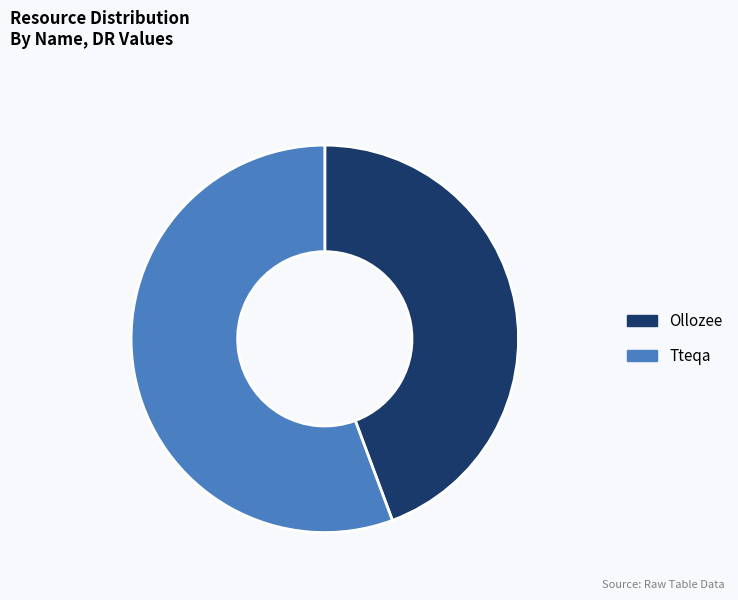

What is the ratio of the value at Ollozee to the value at Tteqa?

0.8